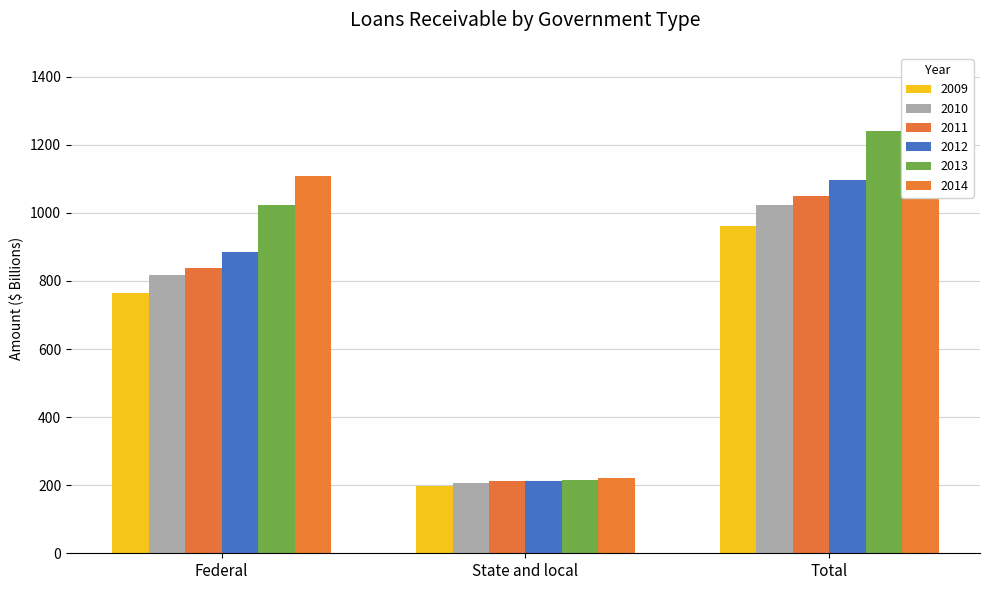

Which series has the largest total across all categories?

2014